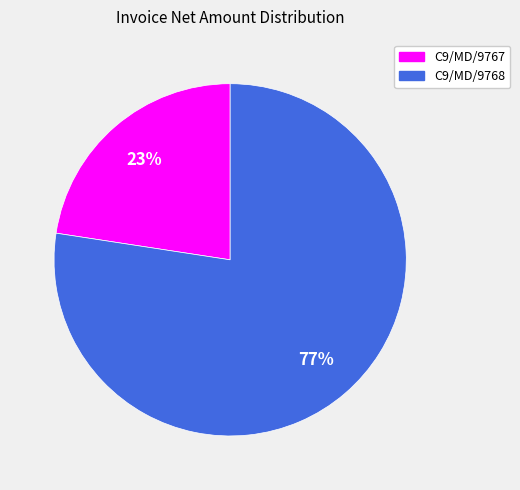

Do C9/MD/9768 and C9/MD/9767 together represent more than half of the pie?

Yes